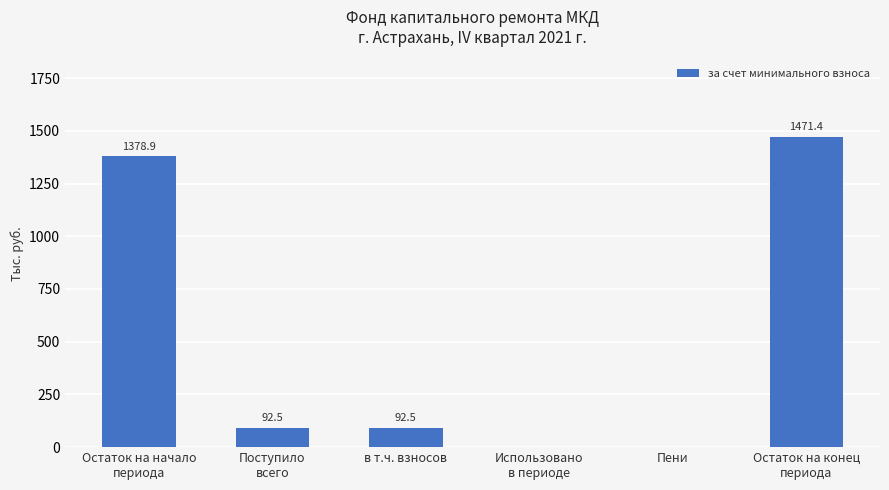

What value does the data have at в т.ч. взносов?

92.5